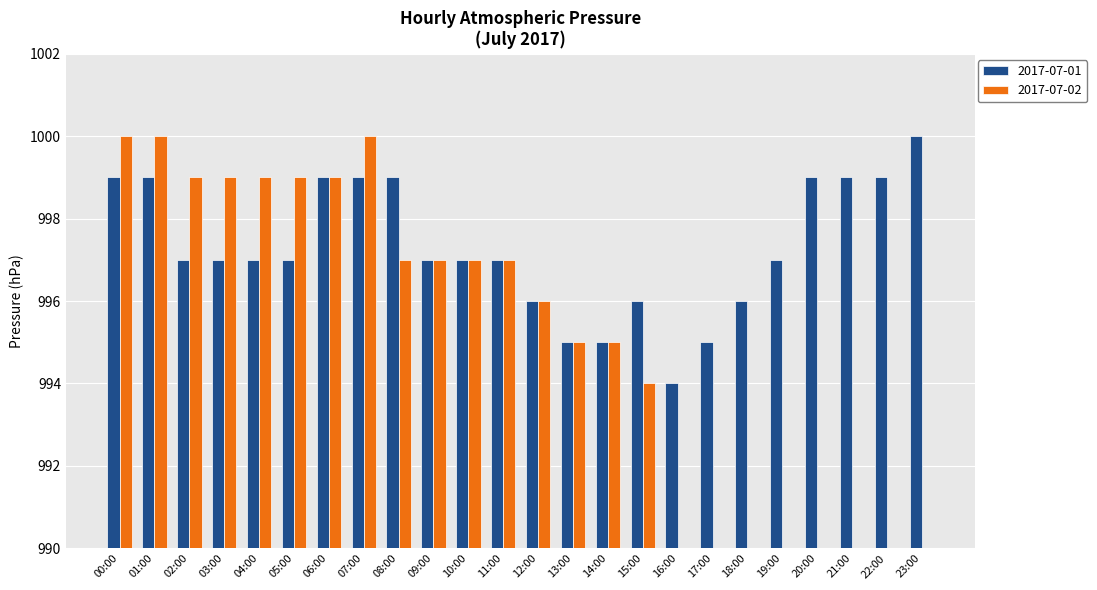

Which series has the widest spread of values?

2017-07-02